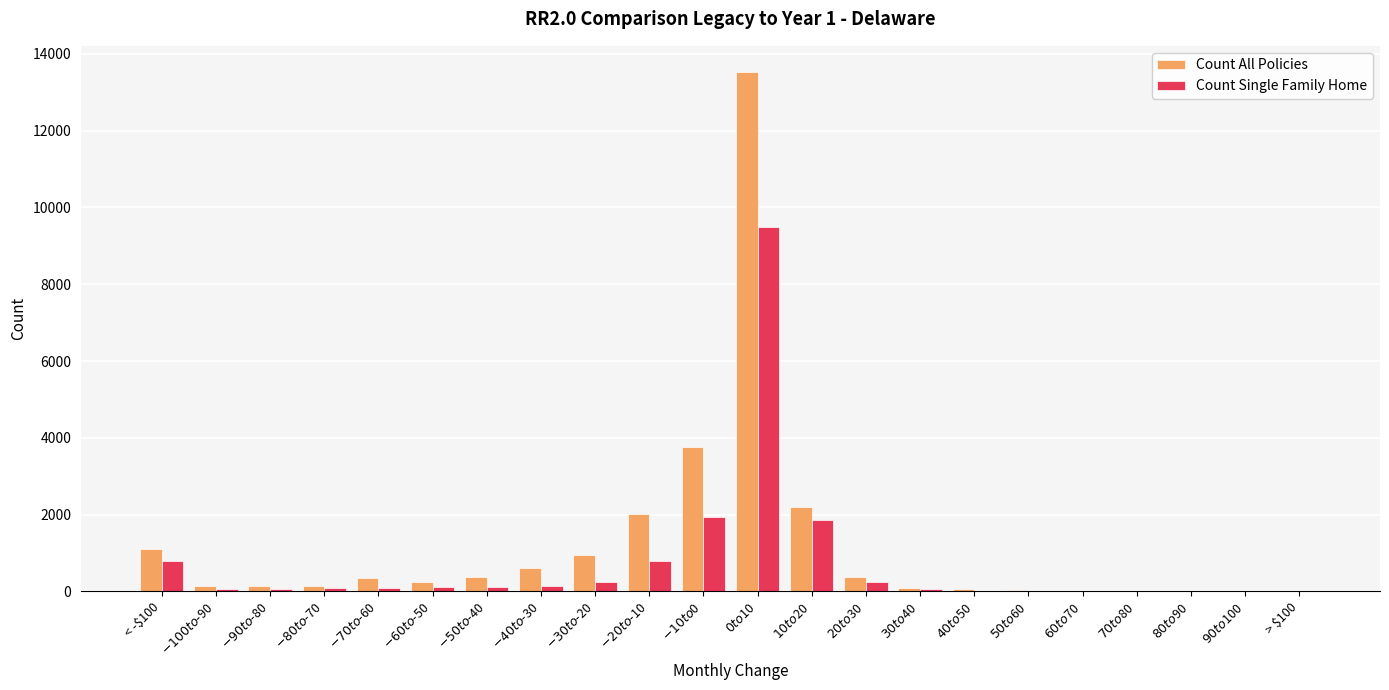

True or false: Count All Policies has a value of 43 at $-80 to $-70.

False